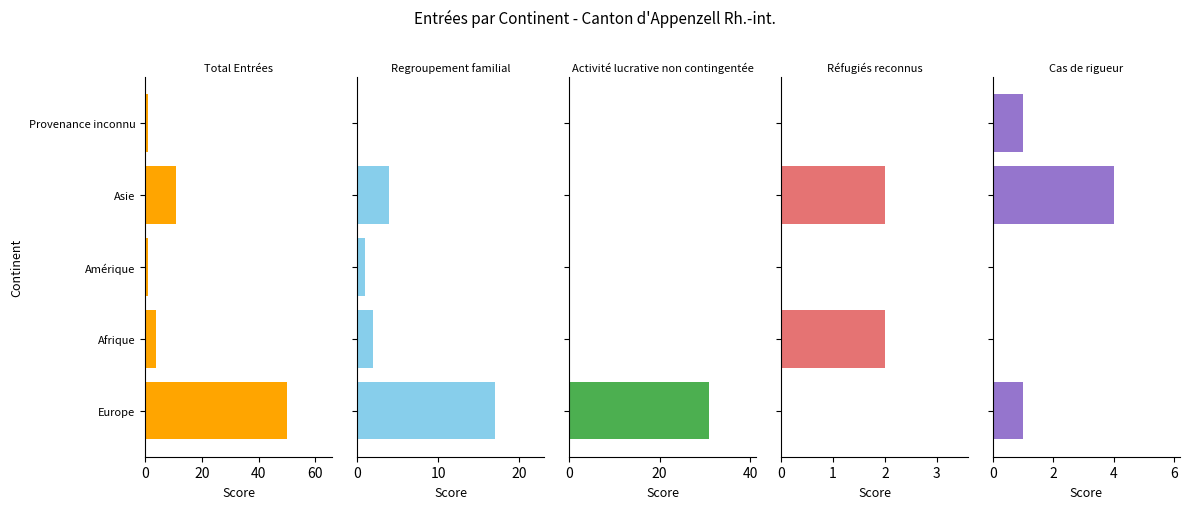

What is the spread (max minus min) of values at Afrique?

4